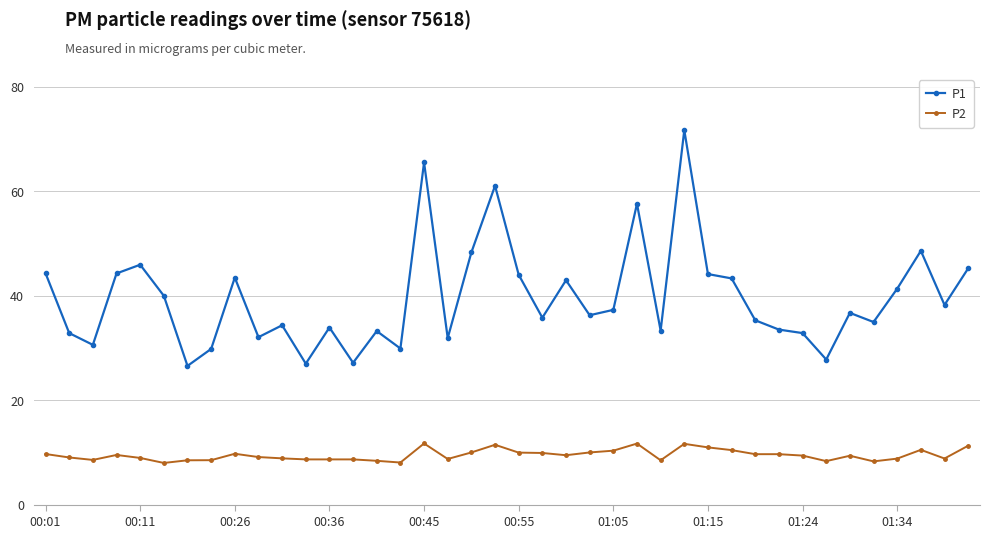

Which series has the widest spread of values?

P1